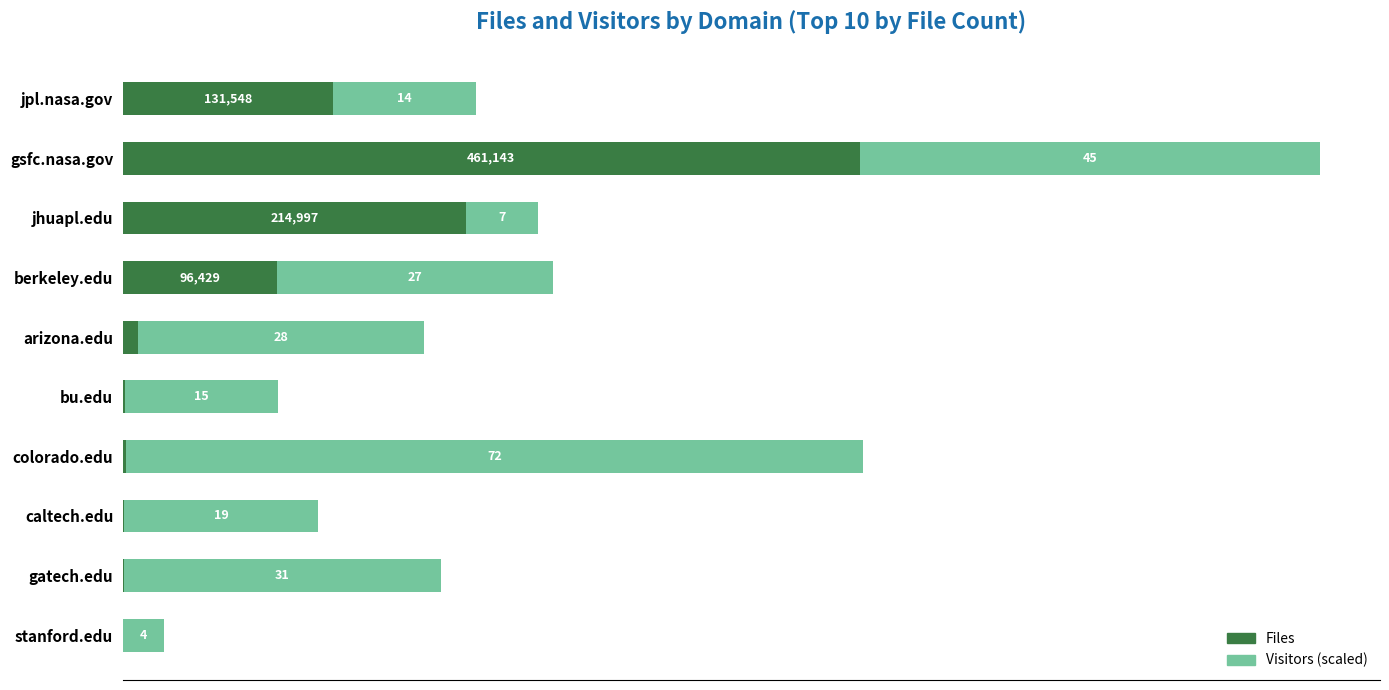

What are all the series names shown in the legend?

Files, Visitors (scaled)